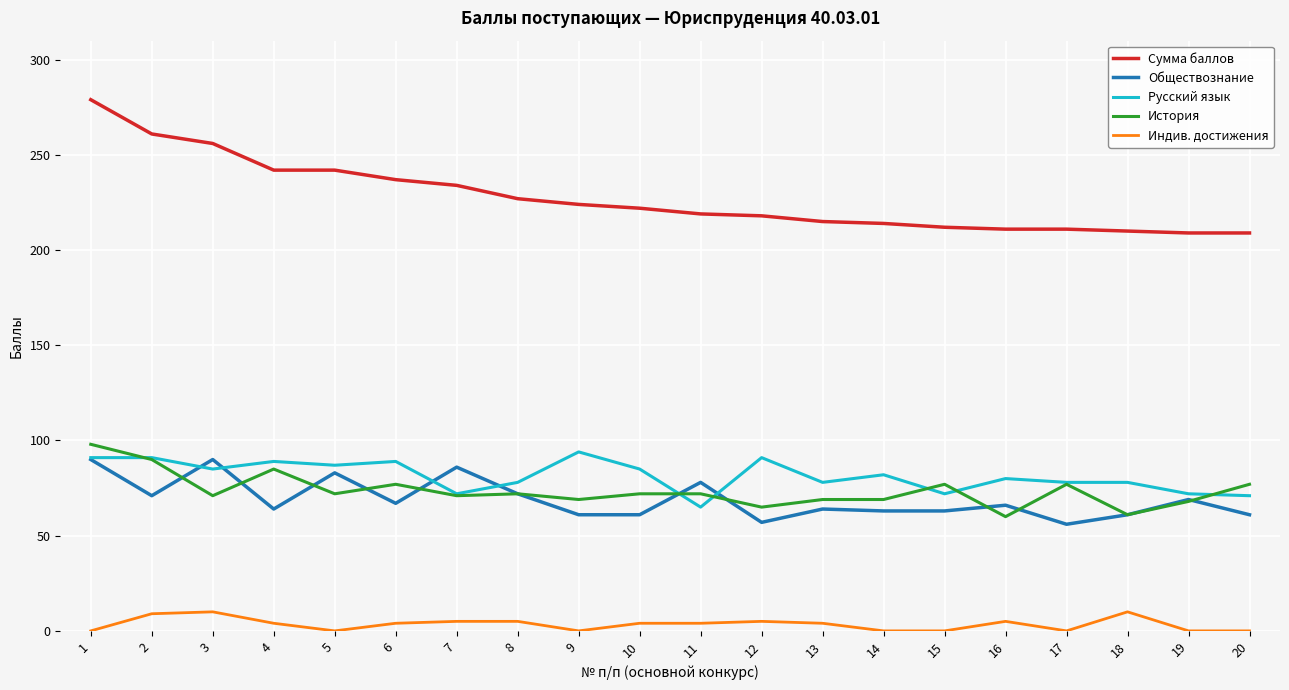

What is the maximum value shown in the chart?

279